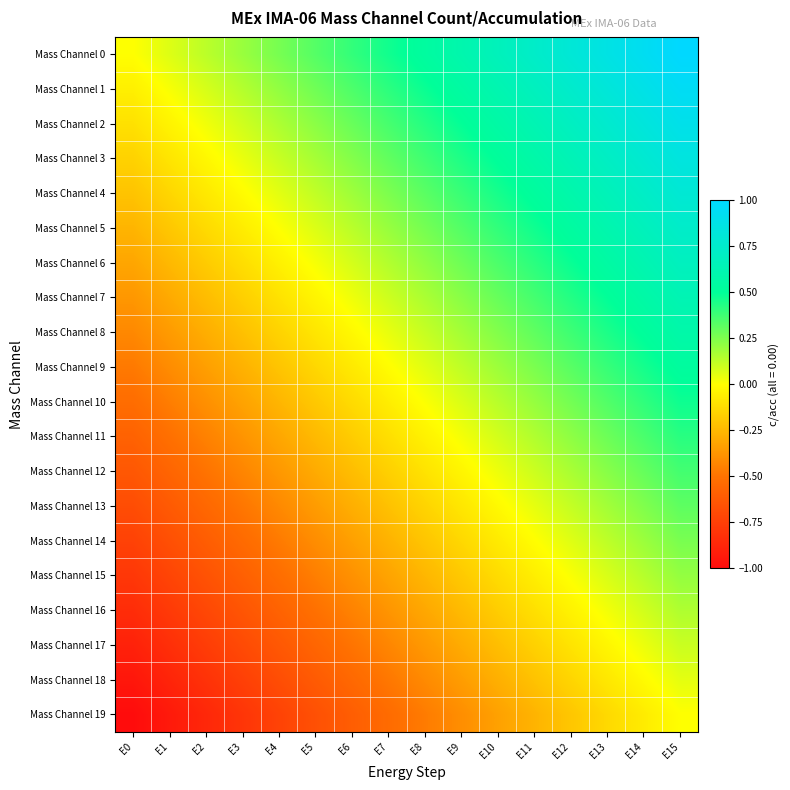

Reading left to right, list all the values displayed in this chart.

Mass Channel 0: E0=0.0	E1=0.1	E2=0.1	E3=0.2	E4=0.3	E5=0.3	E6=0.4	E7=0.5	E8=0.5	E9=0.6	E10=0.7	E11=0.7	E12=0.8	E13=0.9	E14=0.9	E15=1.0
Mass Channel 1: E0=-0.1	E1=0.0	E2=0.1	E3=0.1	E4=0.2	E5=0.3	E6=0.3	E7=0.4	E8=0.5	E9=0.5	E10=0.6	E11=0.7	E12=0.7	E13=0.8	E14=0.9	E15=0.9
Mass Channel 2: E0=-0.1	E1=-0.0	E2=0.0	E3=0.1	E4=0.2	E5=0.2	E6=0.3	E7=0.4	E8=0.4	E9=0.5	E10=0.6	E11=0.6	E12=0.7	E13=0.8	E14=0.8	E15=0.9
Mass Channel 3: E0=-0.2	E1=-0.1	E2=-0.0	E3=0.0	E4=0.1	E5=0.2	E6=0.2	E7=0.3	E8=0.4	E9=0.4	E10=0.5	E11=0.6	E12=0.6	E13=0.7	E14=0.8	E15=0.8
Mass Channel 4: E0=-0.2	E1=-0.1	E2=-0.1	E3=-0.0	E4=0.1	E5=0.1	E6=0.2	E7=0.3	E8=0.3	E9=0.4	E10=0.5	E11=0.5	E12=0.6	E13=0.7	E14=0.7	E15=0.8
Mass Channel 5: E0=-0.3	E1=-0.2	E2=-0.1	E3=-0.1	E4=0.0	E5=0.1	E6=0.1	E7=0.2	E8=0.3	E9=0.3	E10=0.4	E11=0.5	E12=0.5	E13=0.6	E14=0.7	E15=0.7
Mass Channel 6: E0=-0.3	E1=-0.2	E2=-0.2	E3=-0.1	E4=-0.0	E5=0.0	E6=0.1	E7=0.2	E8=0.2	E9=0.3	E10=0.4	E11=0.4	E12=0.5	E13=0.6	E14=0.6	E15=0.7
Mass Channel 7: E0=-0.4	E1=-0.3	E2=-0.2	E3=-0.2	E4=-0.1	E5=-0.0	E6=0.0	E7=0.1	E8=0.2	E9=0.2	E10=0.3	E11=0.4	E12=0.4	E13=0.5	E14=0.6	E15=0.6
Mass Channel 8: E0=-0.4	E1=-0.4	E2=-0.3	E3=-0.2	E4=-0.2	E5=-0.1	E6=-0.0	E7=0.0	E8=0.1	E9=0.2	E10=0.2	E11=0.3	E12=0.4	E13=0.4	E14=0.5	E15=0.6
Mass Channel 9: E0=-0.5	E1=-0.4	E2=-0.3	E3=-0.3	E4=-0.2	E5=-0.1	E6=-0.1	E7=-0.0	E8=0.1	E9=0.1	E10=0.2	E11=0.3	E12=0.3	E13=0.4	E14=0.5	E15=0.5
Mass Channel 10: E0=-0.5	E1=-0.5	E2=-0.4	E3=-0.3	E4=-0.3	E5=-0.2	E6=-0.1	E7=-0.1	E8=0.0	E9=0.1	E10=0.1	E11=0.2	E12=0.3	E13=0.3	E14=0.4	E15=0.5
Mass Channel 11: E0=-0.6	E1=-0.5	E2=-0.4	E3=-0.4	E4=-0.3	E5=-0.2	E6=-0.2	E7=-0.1	E8=-0.0	E9=0.0	E10=0.1	E11=0.2	E12=0.2	E13=0.3	E14=0.4	E15=0.4
Mass Channel 12: E0=-0.6	E1=-0.6	E2=-0.5	E3=-0.4	E4=-0.4	E5=-0.3	E6=-0.2	E7=-0.2	E8=-0.1	E9=-0.0	E10=0.0	E11=0.1	E12=0.2	E13=0.2	E14=0.3	E15=0.4
Mass Channel 13: E0=-0.7	E1=-0.6	E2=-0.6	E3=-0.5	E4=-0.4	E5=-0.4	E6=-0.3	E7=-0.2	E8=-0.2	E9=-0.1	E10=-0.0	E11=0.0	E12=0.1	E13=0.2	E14=0.2	E15=0.3
Mass Channel 14: E0=-0.7	E1=-0.7	E2=-0.6	E3=-0.5	E4=-0.5	E5=-0.4	E6=-0.3	E7=-0.3	E8=-0.2	E9=-0.1	E10=-0.1	E11=-0.0	E12=0.1	E13=0.1	E14=0.2	E15=0.3
Mass Channel 15: E0=-0.8	E1=-0.7	E2=-0.7	E3=-0.6	E4=-0.5	E5=-0.5	E6=-0.4	E7=-0.3	E8=-0.3	E9=-0.2	E10=-0.1	E11=-0.1	E12=0.0	E13=0.1	E14=0.1	E15=0.2
Mass Channel 16: E0=-0.8	E1=-0.8	E2=-0.7	E3=-0.6	E4=-0.6	E5=-0.5	E6=-0.4	E7=-0.4	E8=-0.3	E9=-0.2	E10=-0.2	E11=-0.1	E12=-0.0	E13=0.0	E14=0.1	E15=0.2
Mass Channel 17: E0=-0.9	E1=-0.8	E2=-0.8	E3=-0.7	E4=-0.6	E5=-0.6	E6=-0.5	E7=-0.4	E8=-0.4	E9=-0.3	E10=-0.2	E11=-0.2	E12=-0.1	E13=-0.0	E14=0.0	E15=0.1
Mass Channel 18: E0=-0.9	E1=-0.9	E2=-0.8	E3=-0.7	E4=-0.7	E5=-0.6	E6=-0.5	E7=-0.5	E8=-0.4	E9=-0.3	E10=-0.3	E11=-0.2	E12=-0.1	E13=-0.1	E14=-0.0	E15=0.1
Mass Channel 19: E0=-1.0	E1=-0.9	E2=-0.9	E3=-0.8	E4=-0.7	E5=-0.7	E6=-0.6	E7=-0.5	E8=-0.5	E9=-0.4	E10=-0.3	E11=-0.3	E12=-0.2	E13=-0.1	E14=-0.1	E15=0.0